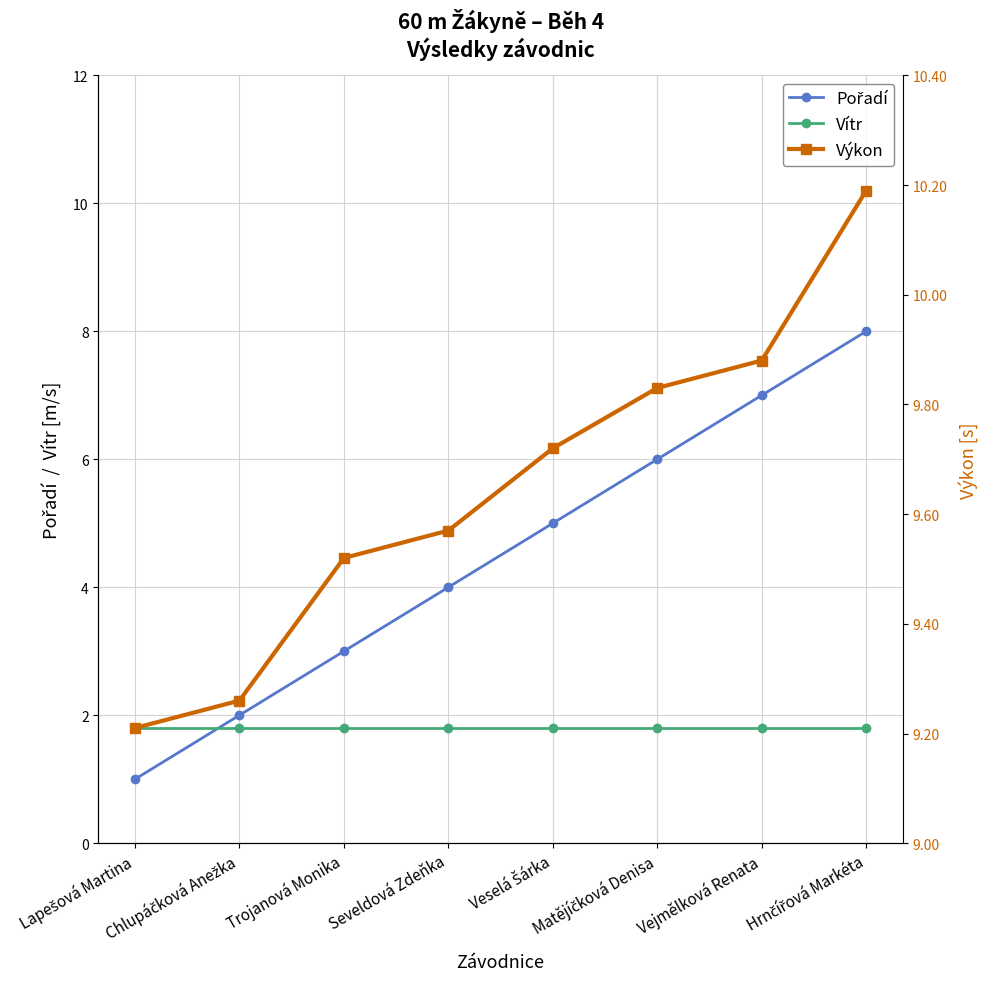

What is the label of the 2nd point from the left?

Chlupáčková Anežka